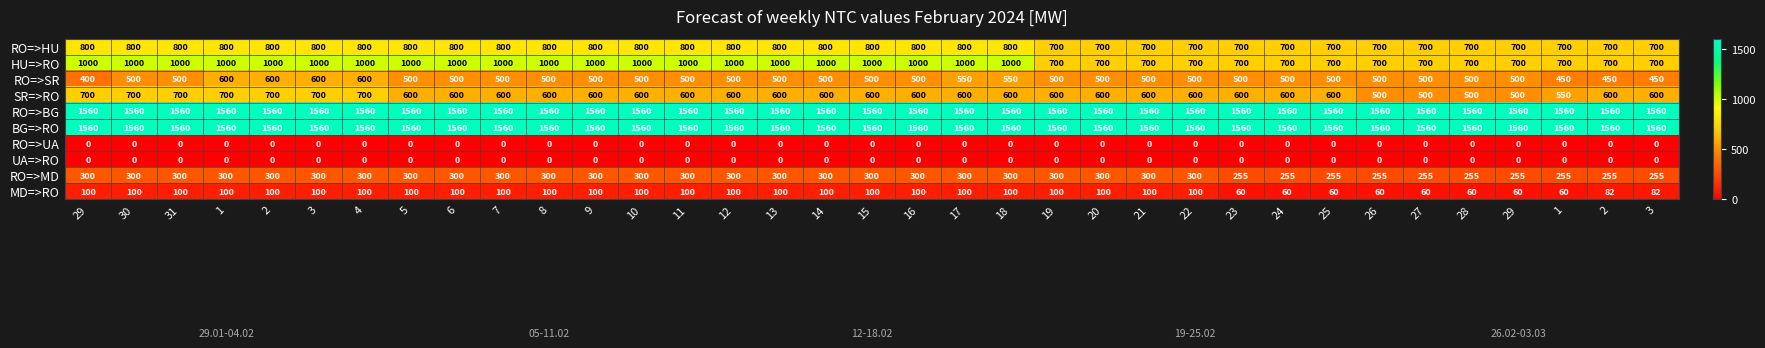

How many values in the SR=>RO series are below 600?

5